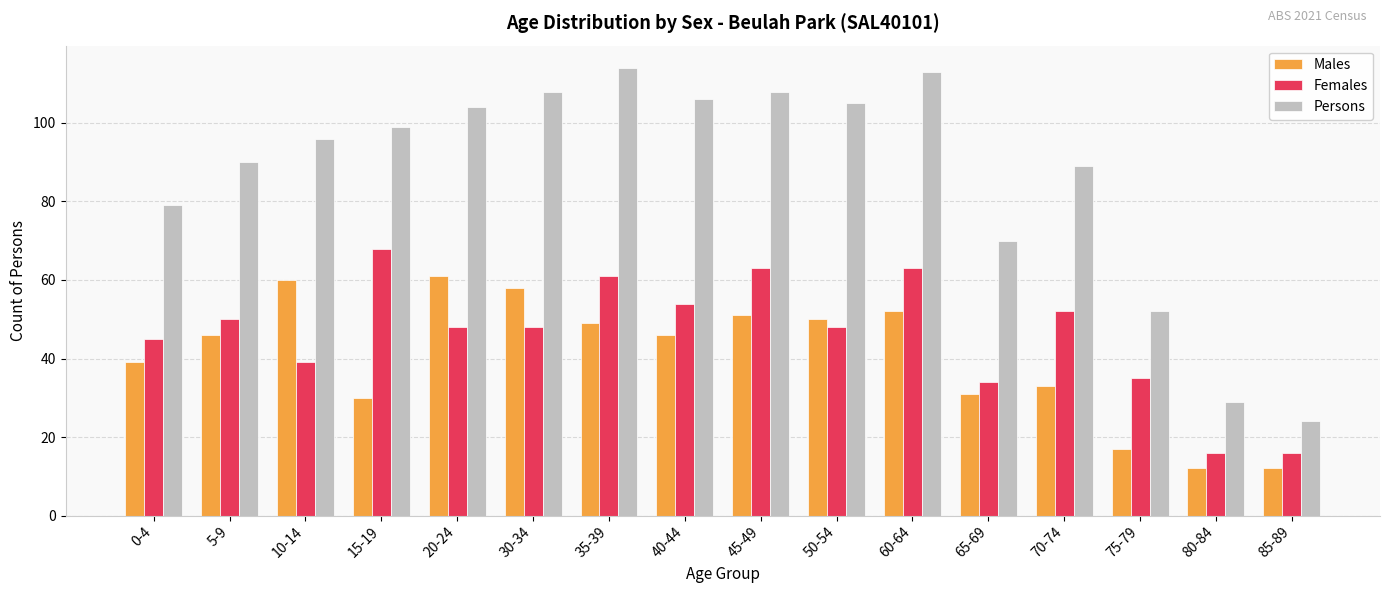

At how many categories does at least one series exceed 84?

11